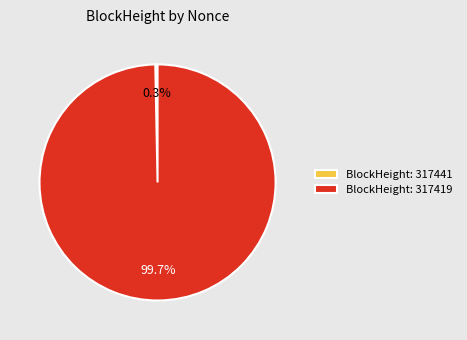

Rank the categories by value from highest to lowest.

BlockHeight: 317419, BlockHeight: 317441